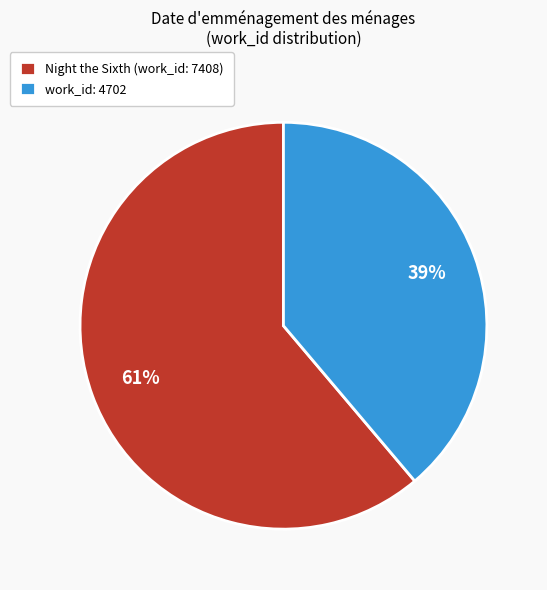

The work_id: 4702 slice represents 50% of the pie. True or false?

False